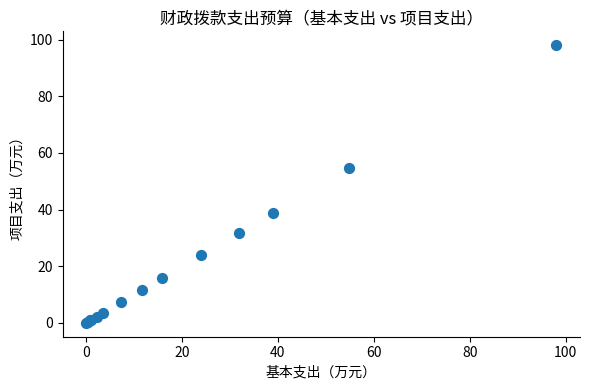

What Y value in the scatter plot is closest to 49?

54.8